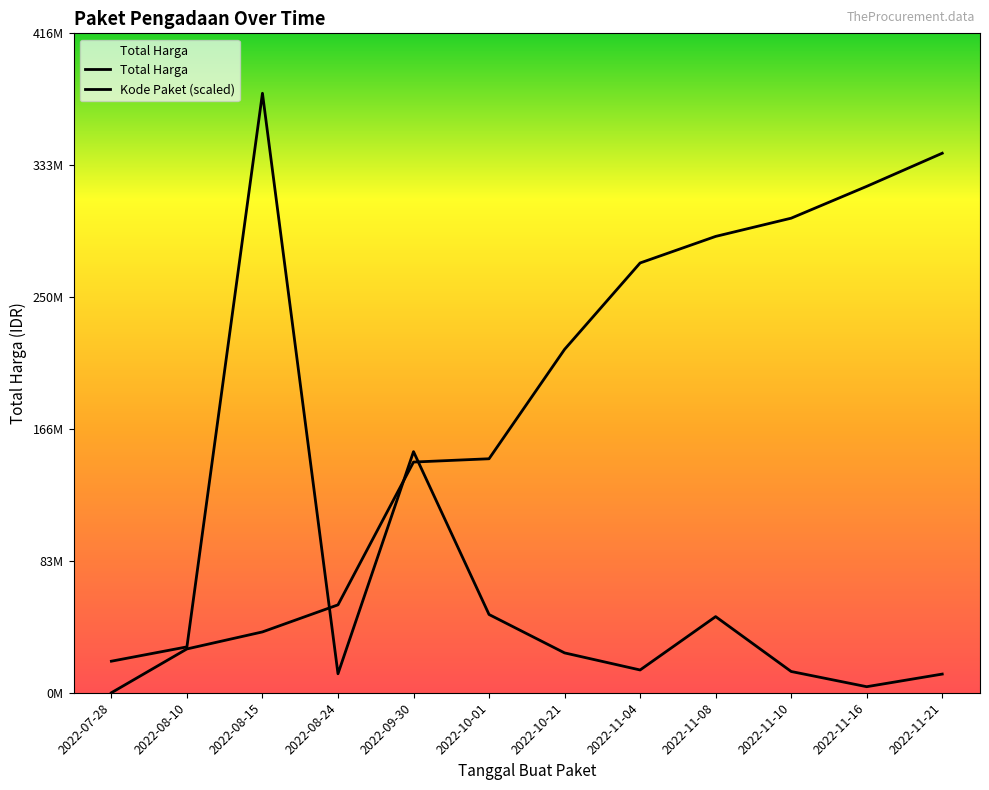

At how many categories does at least one series exceed 372116840?

1